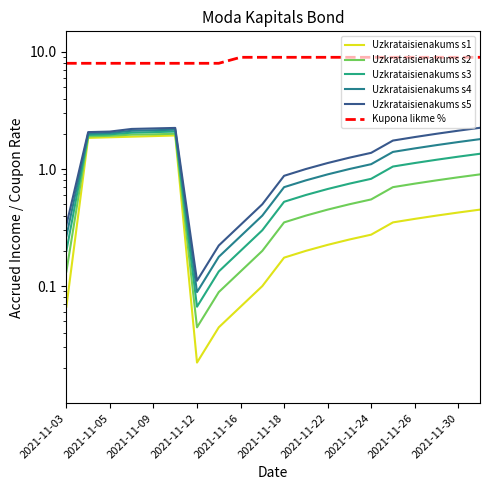

Which series has the widest spread of values?

Uzkrataisienakums s5